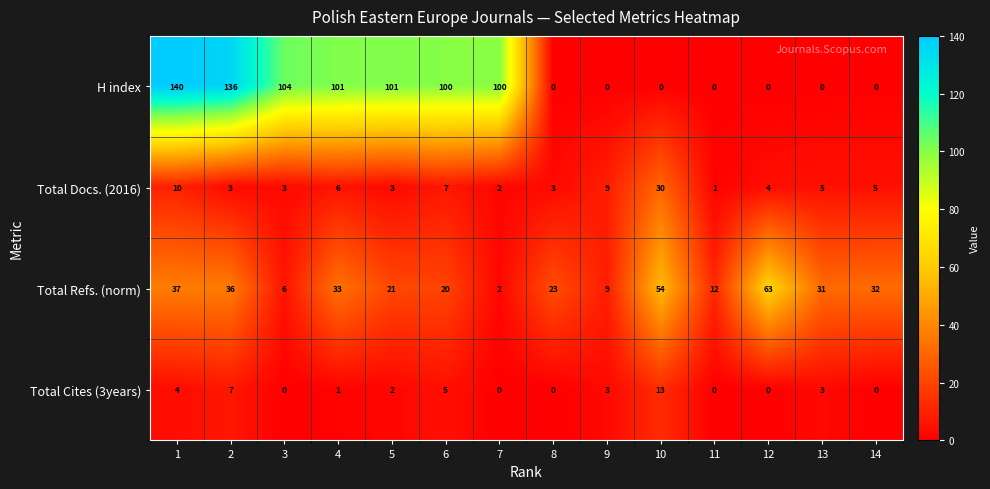

At how many categories does at least one series exceed 97?

7